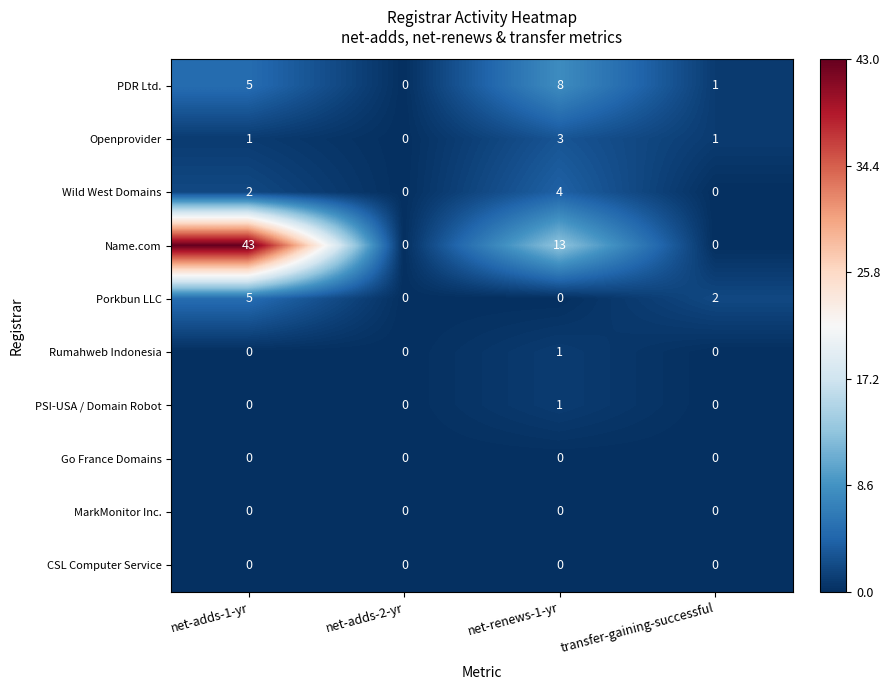

At which label is PDR Ltd. closest to 4?

net-adds-1-yr